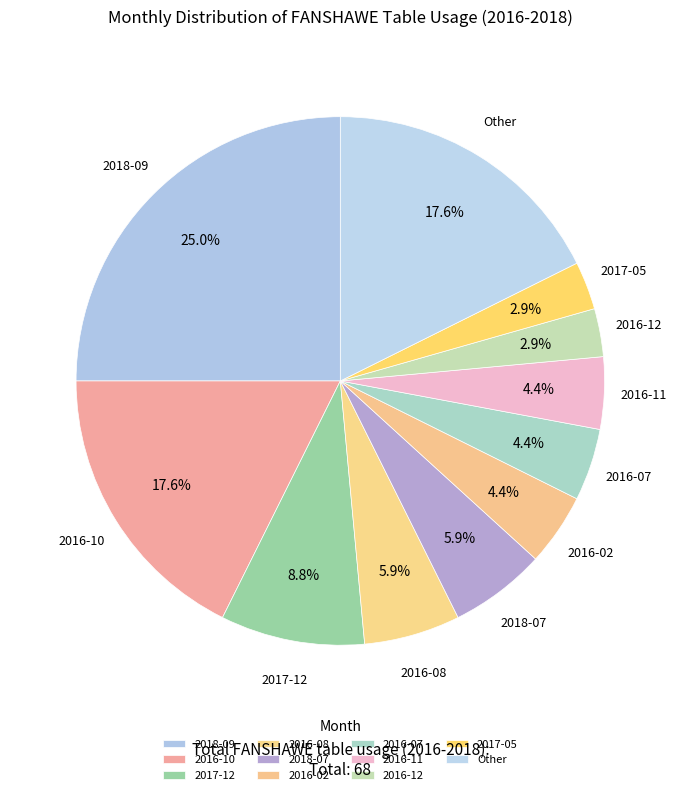

How many slices are in this pie chart?

11